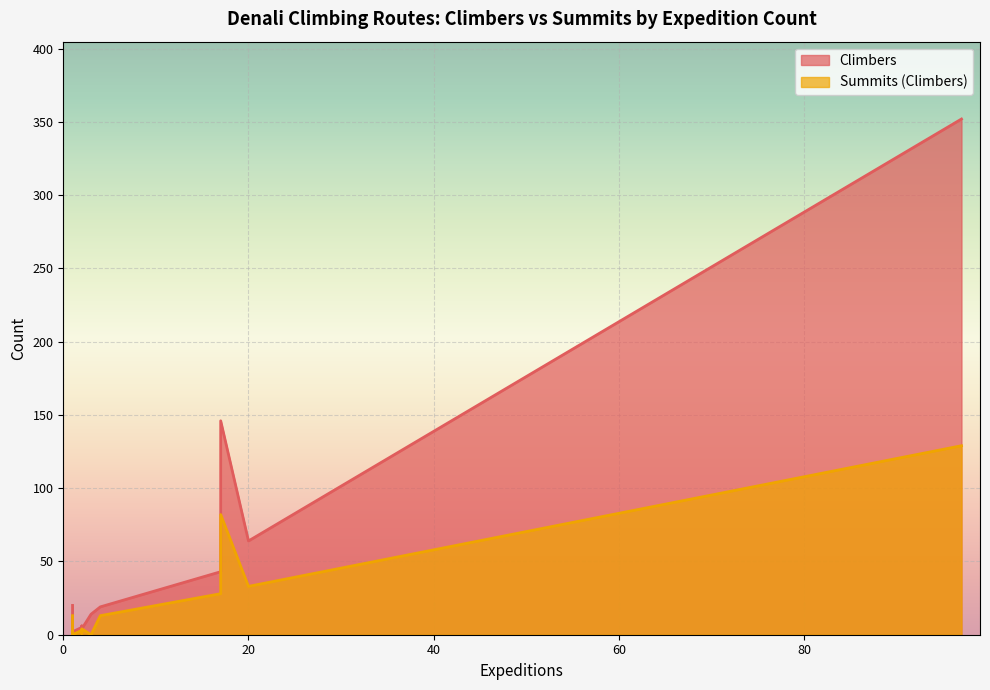

How many categories are shown in the chart?

15